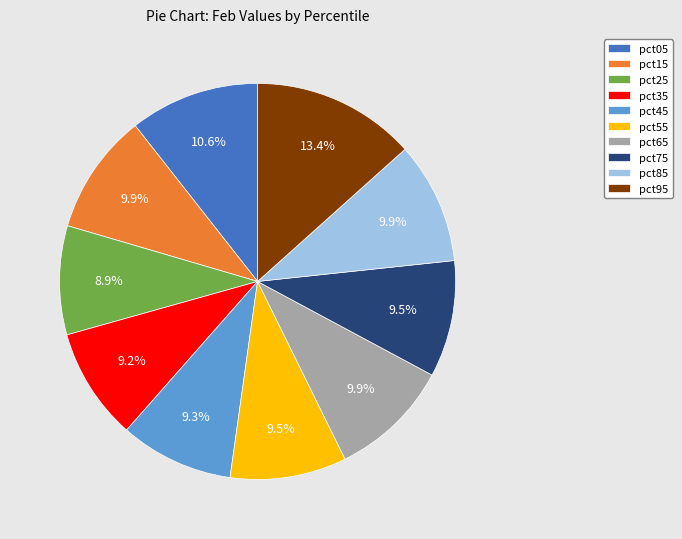

What percentage is the pct35 slice, to the nearest percent?

9%